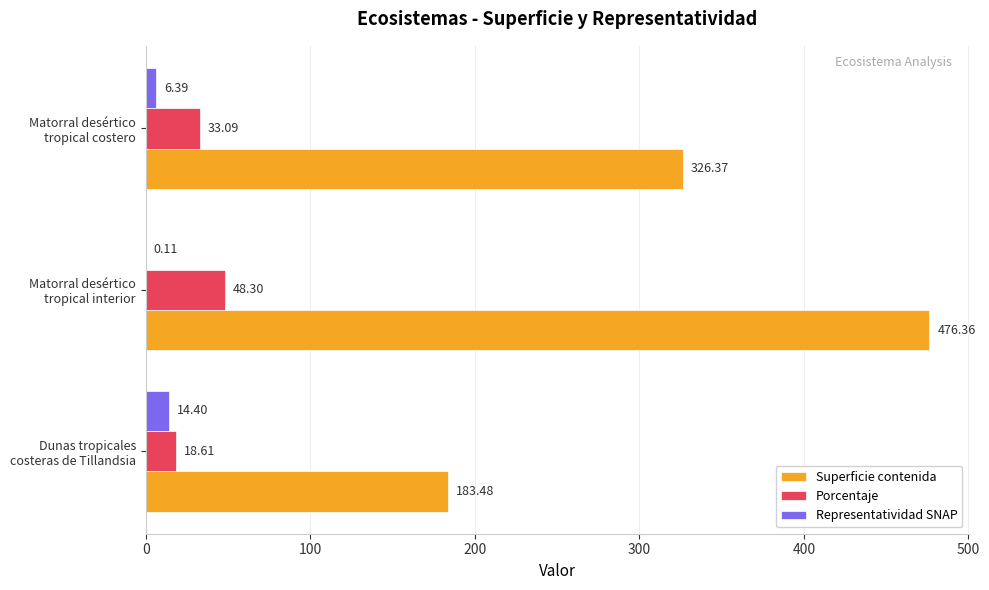

Which series has the largest total across all categories?

Superficie contenida